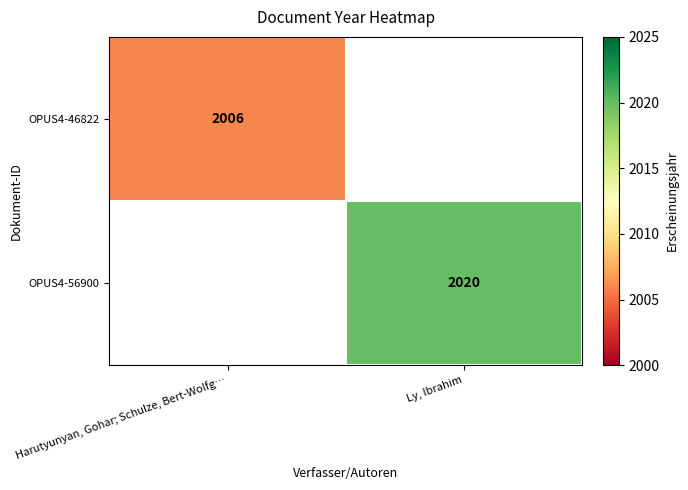

Is the value of OPUS4-56900 at Ly, Ibrahim greater than the value of OPUS4-46822 at Harutyunyan, Gohar; Schulze, Bert-Wolfg…?

Yes